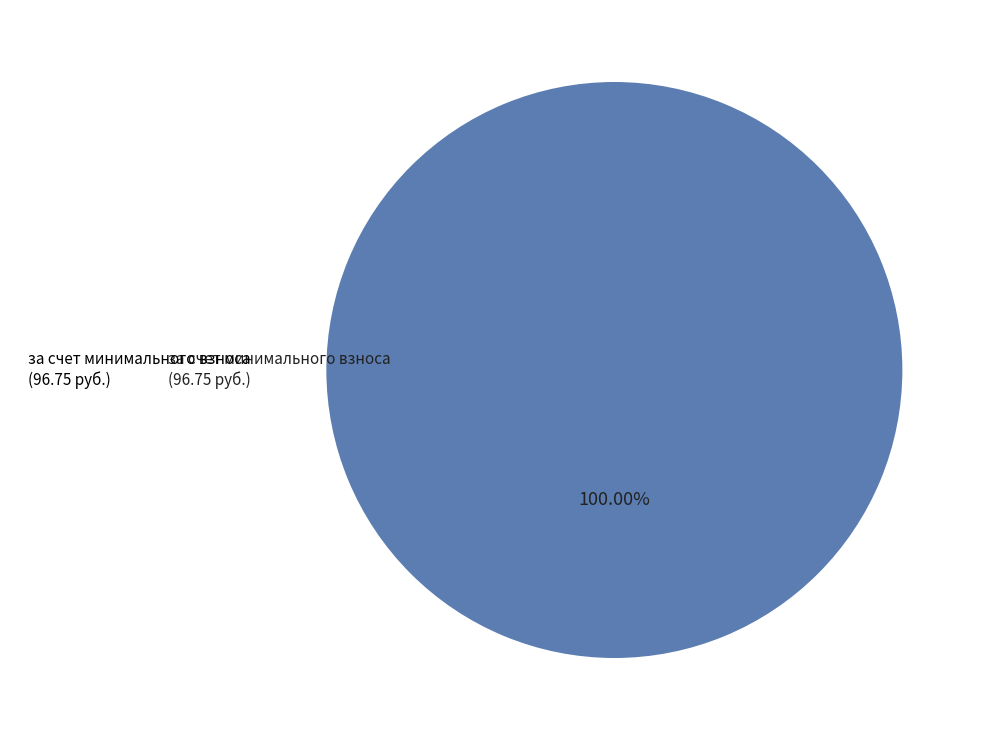

Rank the categories by value from lowest to highest.

за счет минимального взноса (96.75 руб.)